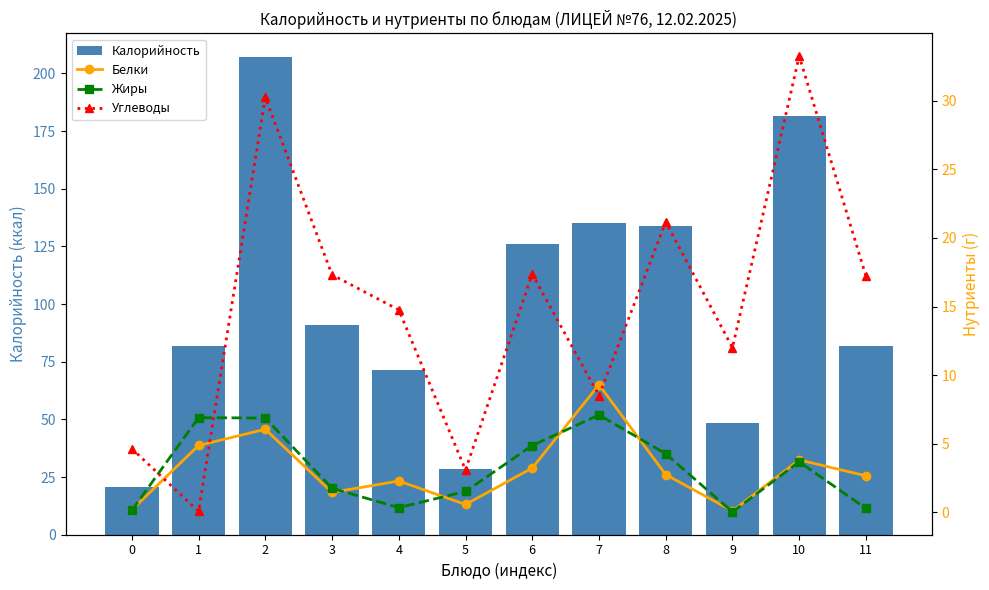

Is the value of Углеводы at 7 greater than the value of Жиры at 10?

Yes